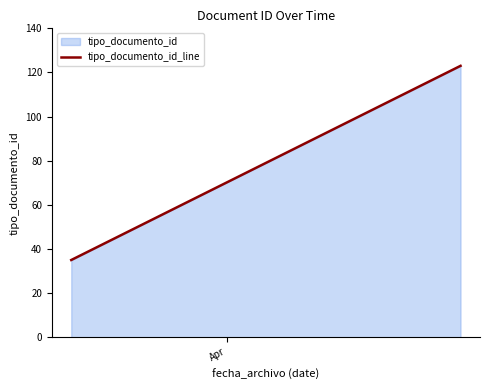

What is the greatest value displayed?

123